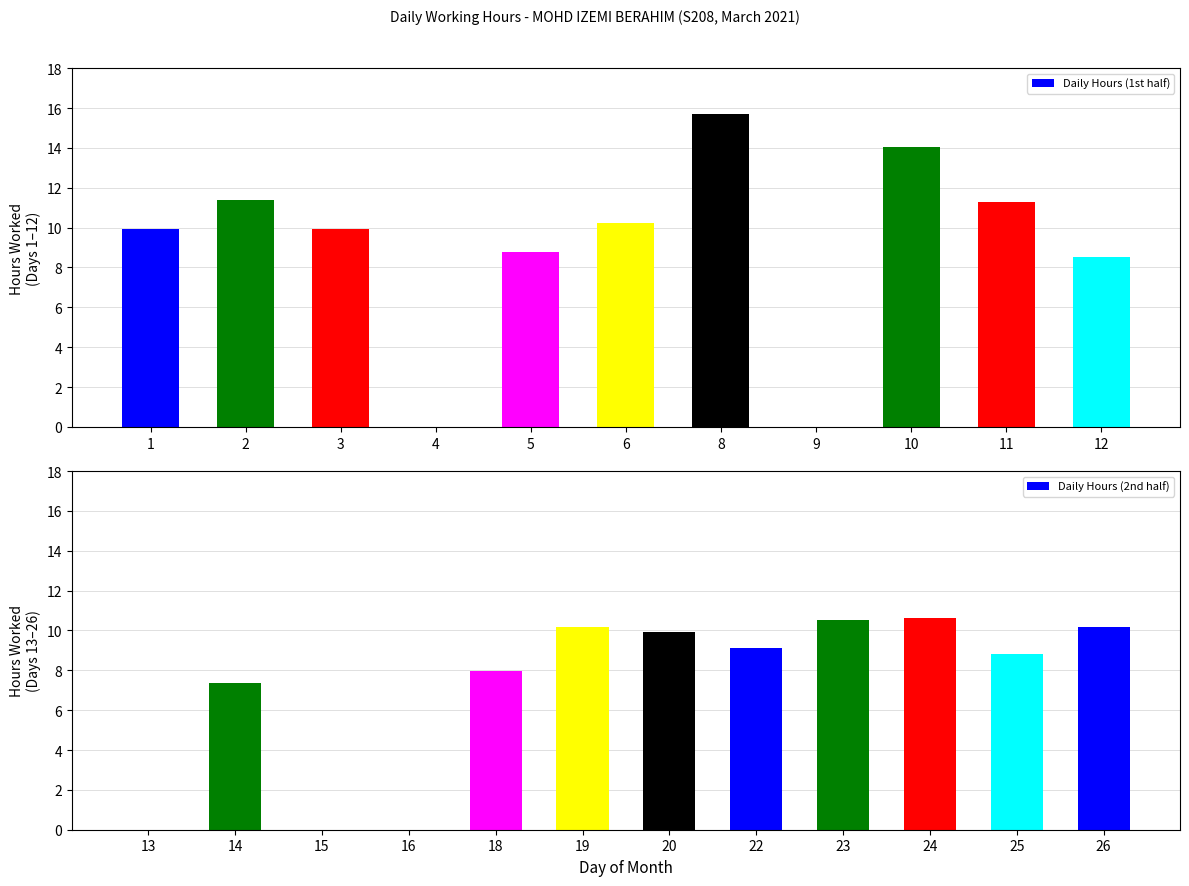

How many values are above zero?

18